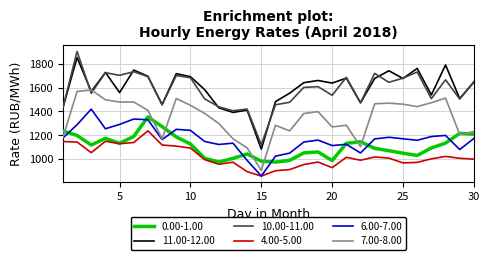

True or false: 0.00-1.00 and 10.00-11.00 cross at least once.

False